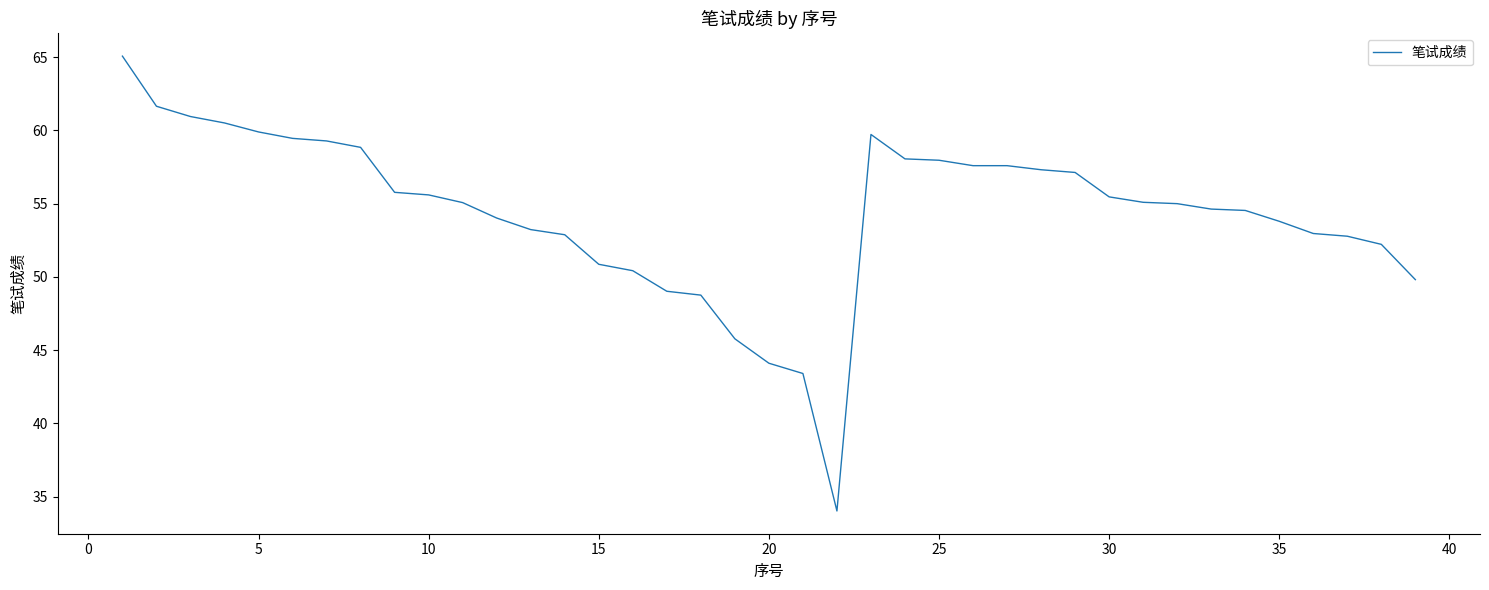

What is the sum of all values?

2120.4